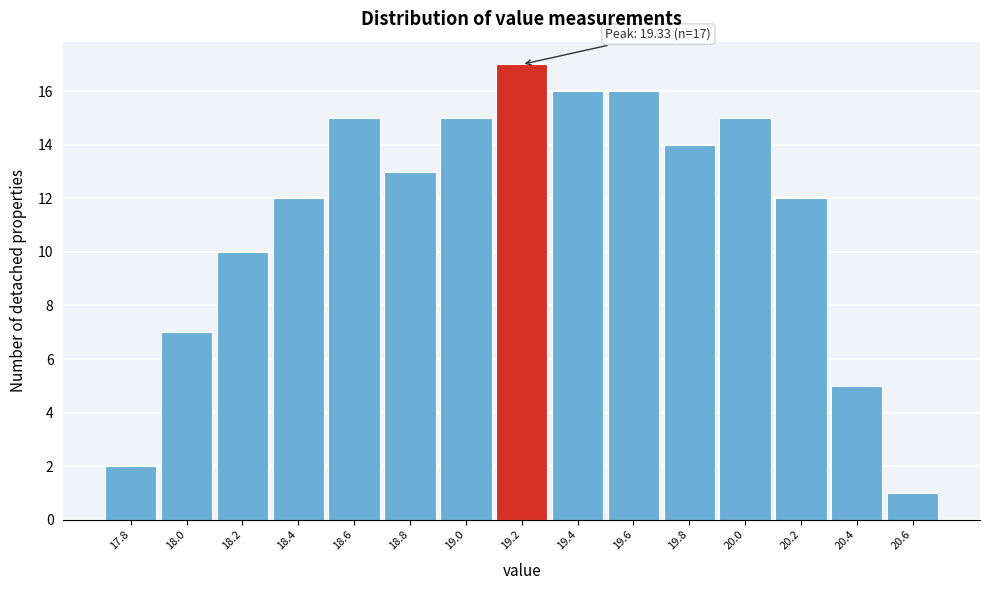

Reading right to left, list all the values displayed in this chart.

20.6=1	20.4=5	20.2=12	20.0=15	19.8=14	19.6=16	19.4=16	19.2=17	19.0=15	18.8=13	18.6=15	18.4=12	18.2=10	18.0=7	17.8=2